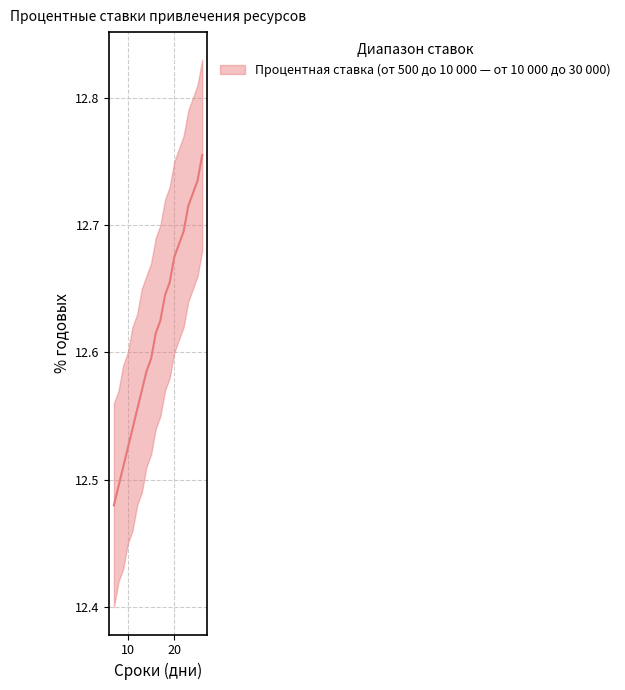

Where is the data nearest to the value 12?

7